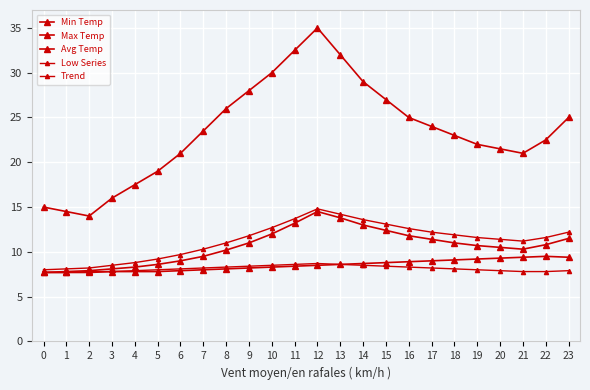

Rank the series at 16 from highest to lowest value.

Max Temp, Trend, Avg Temp, Min Temp, Low Series